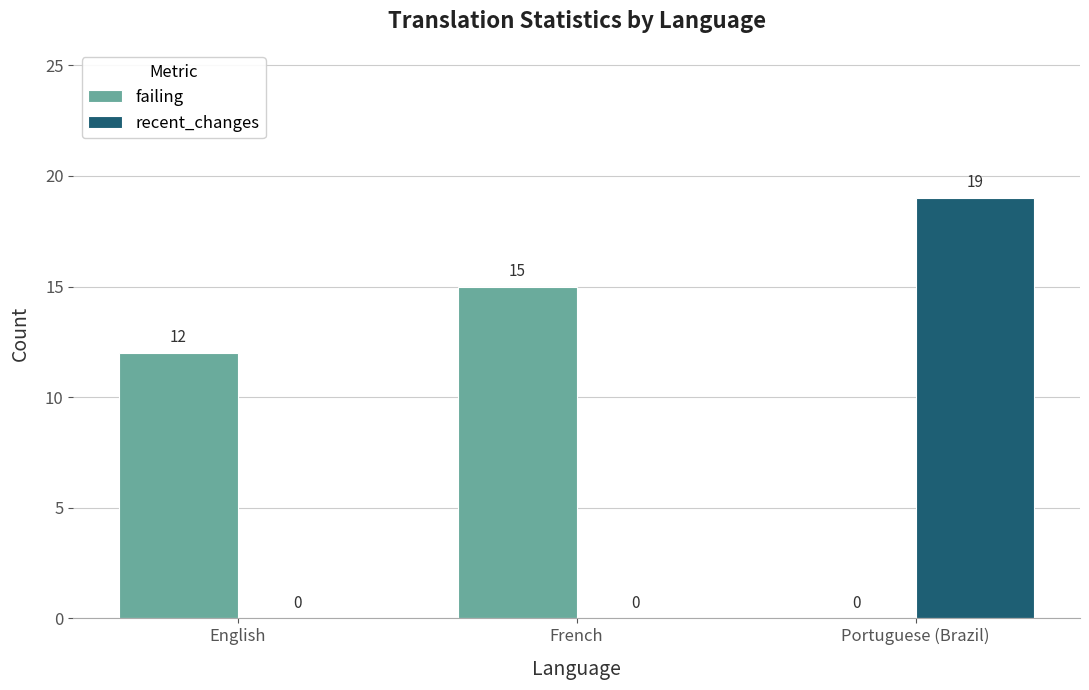

Which series changed the most between English and Portuguese (Brazil)?

recent_changes